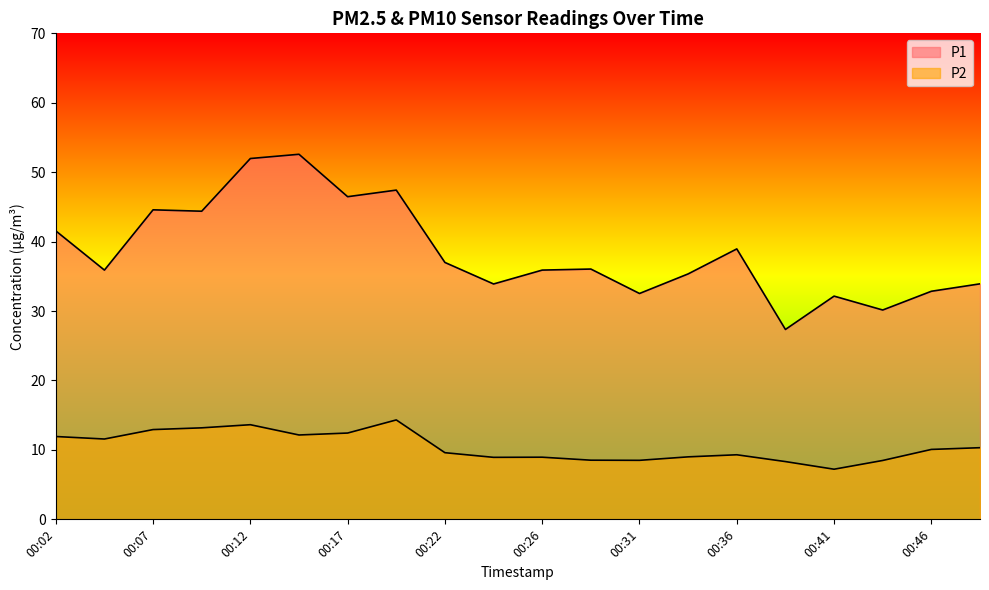

Reading left to right, extract all data points from this chart.

P1: 41.5	35.9	44.6	44.4	52.0	52.6	46.5	47.4	37.0	33.9	35.9	36.0	32.5	35.4	39.0	27.4	32.1	30.1	32.9	33.9
P2: 11.9	11.6	12.9	13.2	13.6	12.2	12.4	14.3	9.6	8.9	8.9	8.5	8.5	9.0	9.3	8.3	7.2	8.5	10.1	10.3